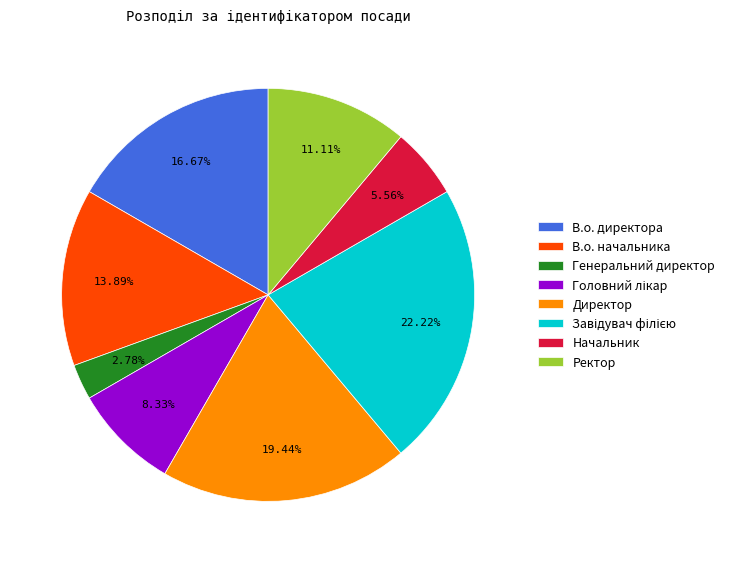

Is there any slice that represents more than half of the pie?

No